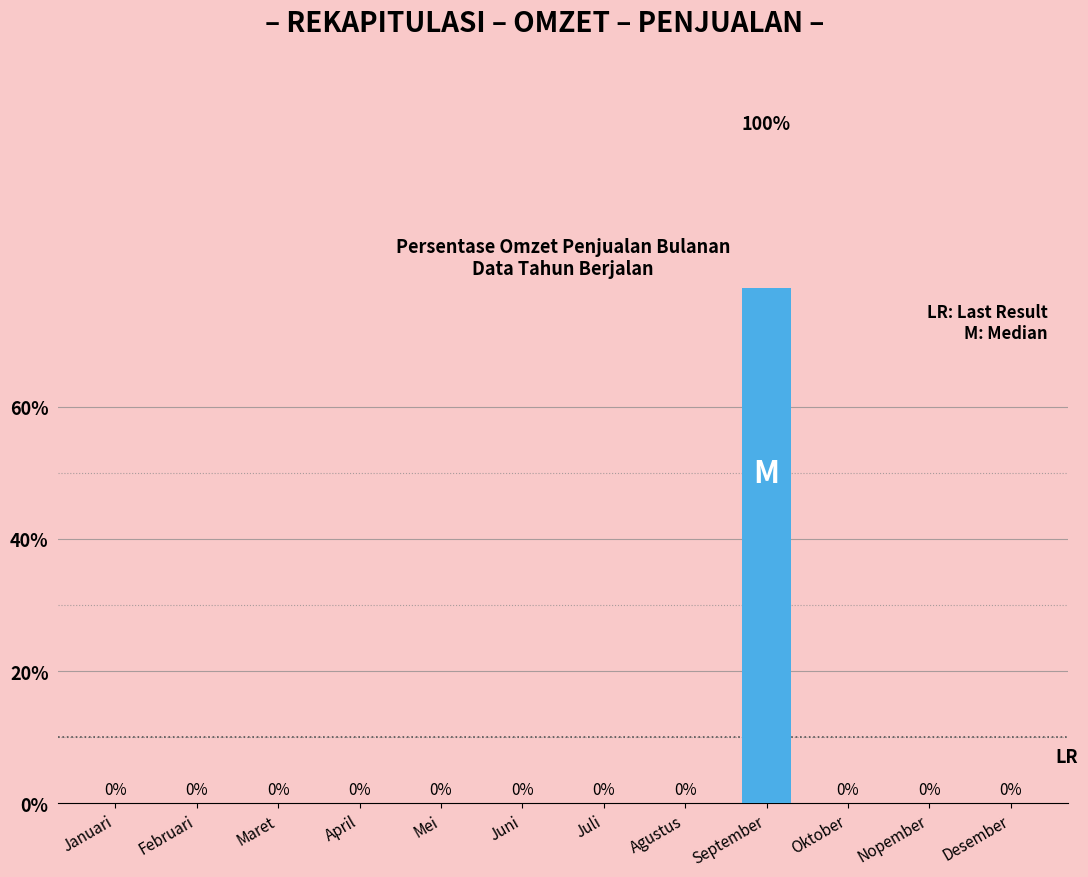

How many series are shown in this chart?

1